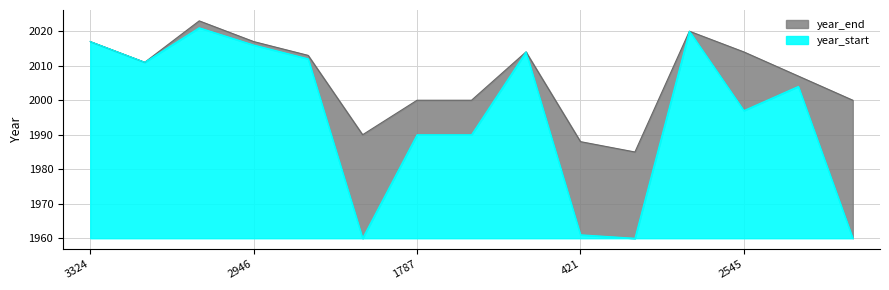

At which category does year_start reach its first local valley?

1097